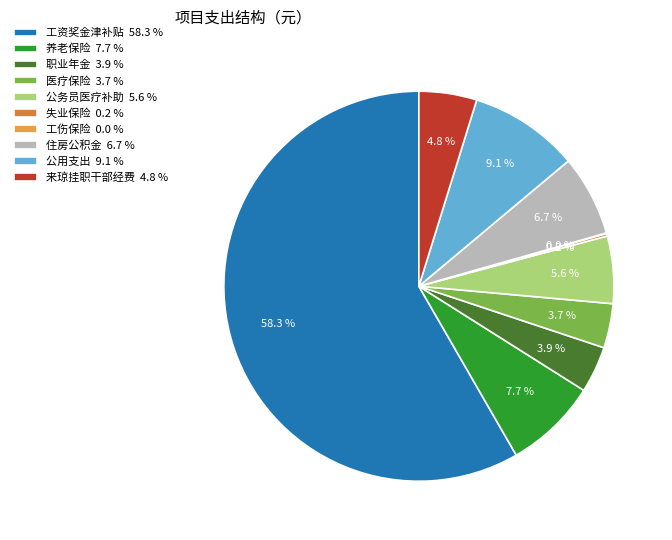

Combined, do 医疗保险 and 养老保险 account for over 50%?

No